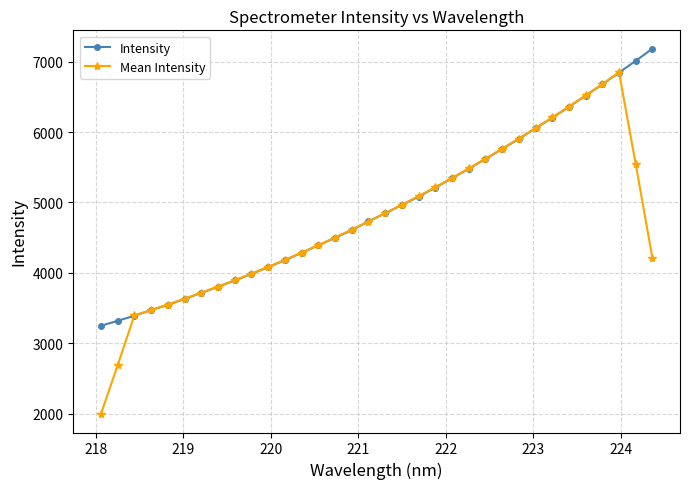

What is the value of the Intensity point at the 12th from the left?

4180.5